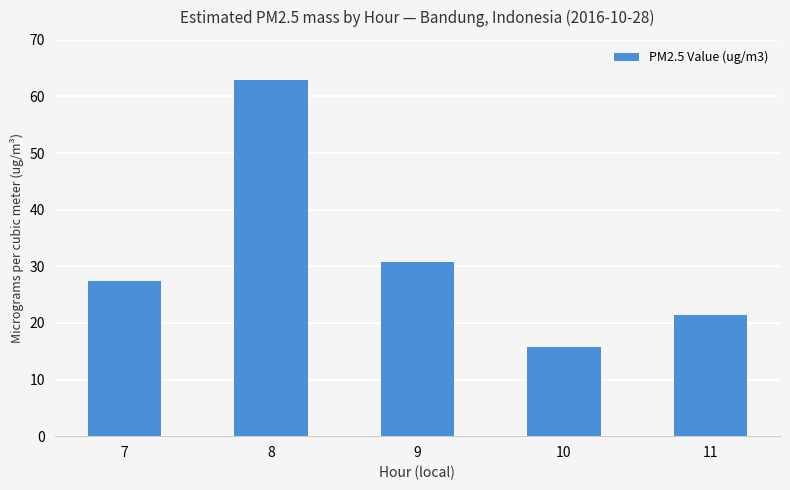

What is the smallest value displayed?

15.8